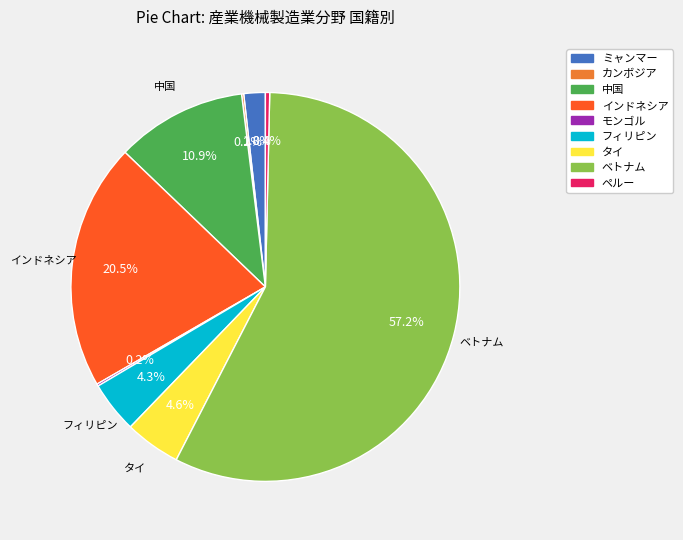

What is the majority slice?

ベトナム